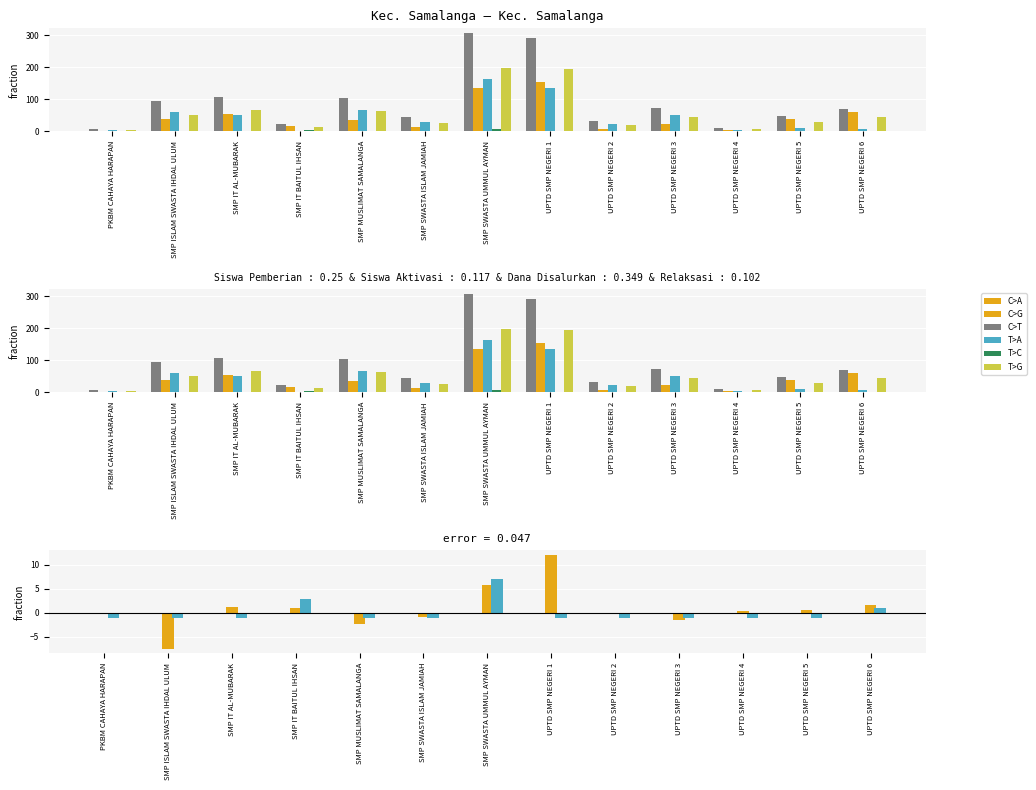

Is it true that Siswa Pemberian Relaksasi equals -2.8 at SMP SWASTA ISLAM JAMIAH?

False